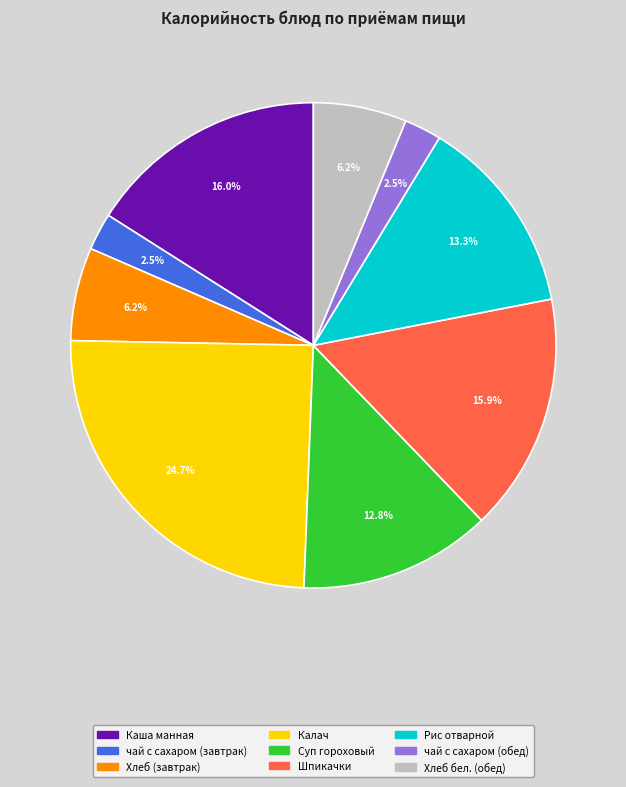

Between Шпикачки and Хлеб (завтрак), which is larger?

Шпикачки